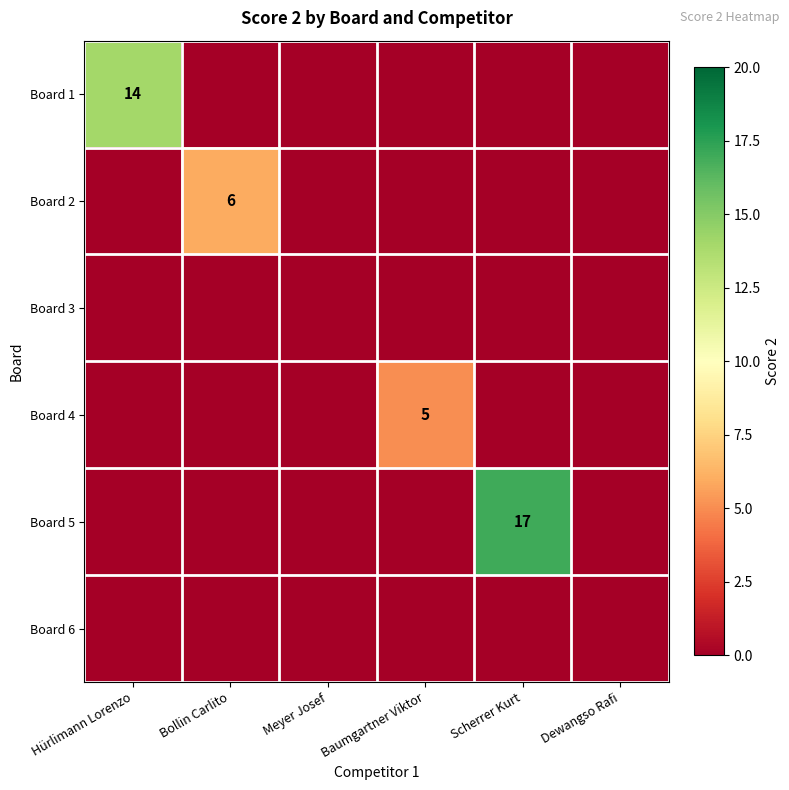

Is it true that Board 1 equals 19 at Hürlimann Lorenzo?

False